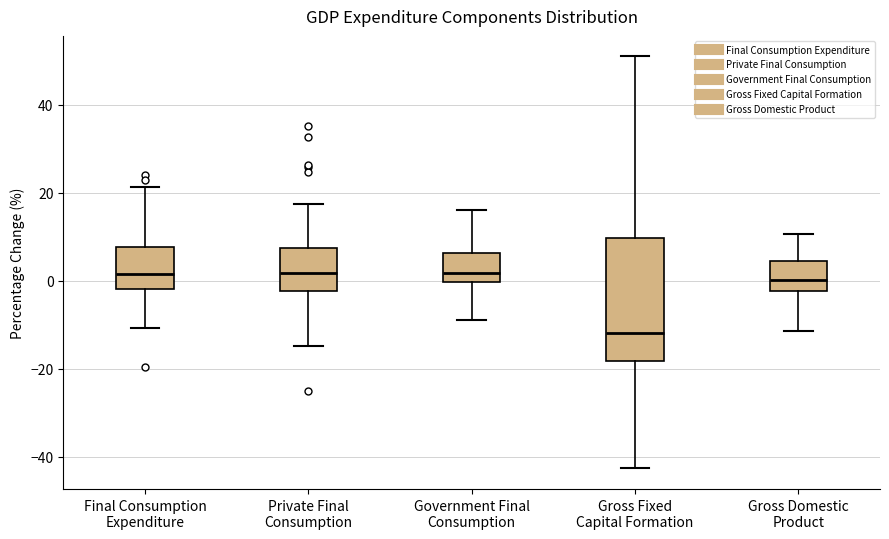

Which box is the tallest, from its lower edge to its upper edge?

Gross Fixed Capital Formation